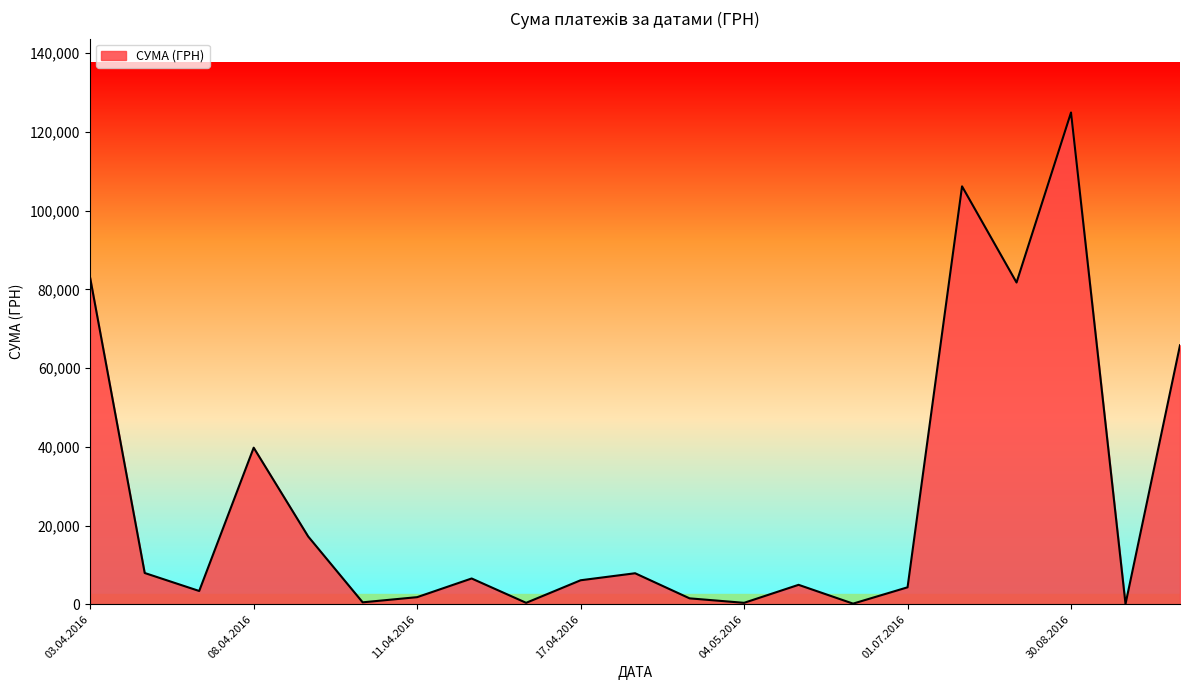

What is the maximum value shown in the chart?

124904.8